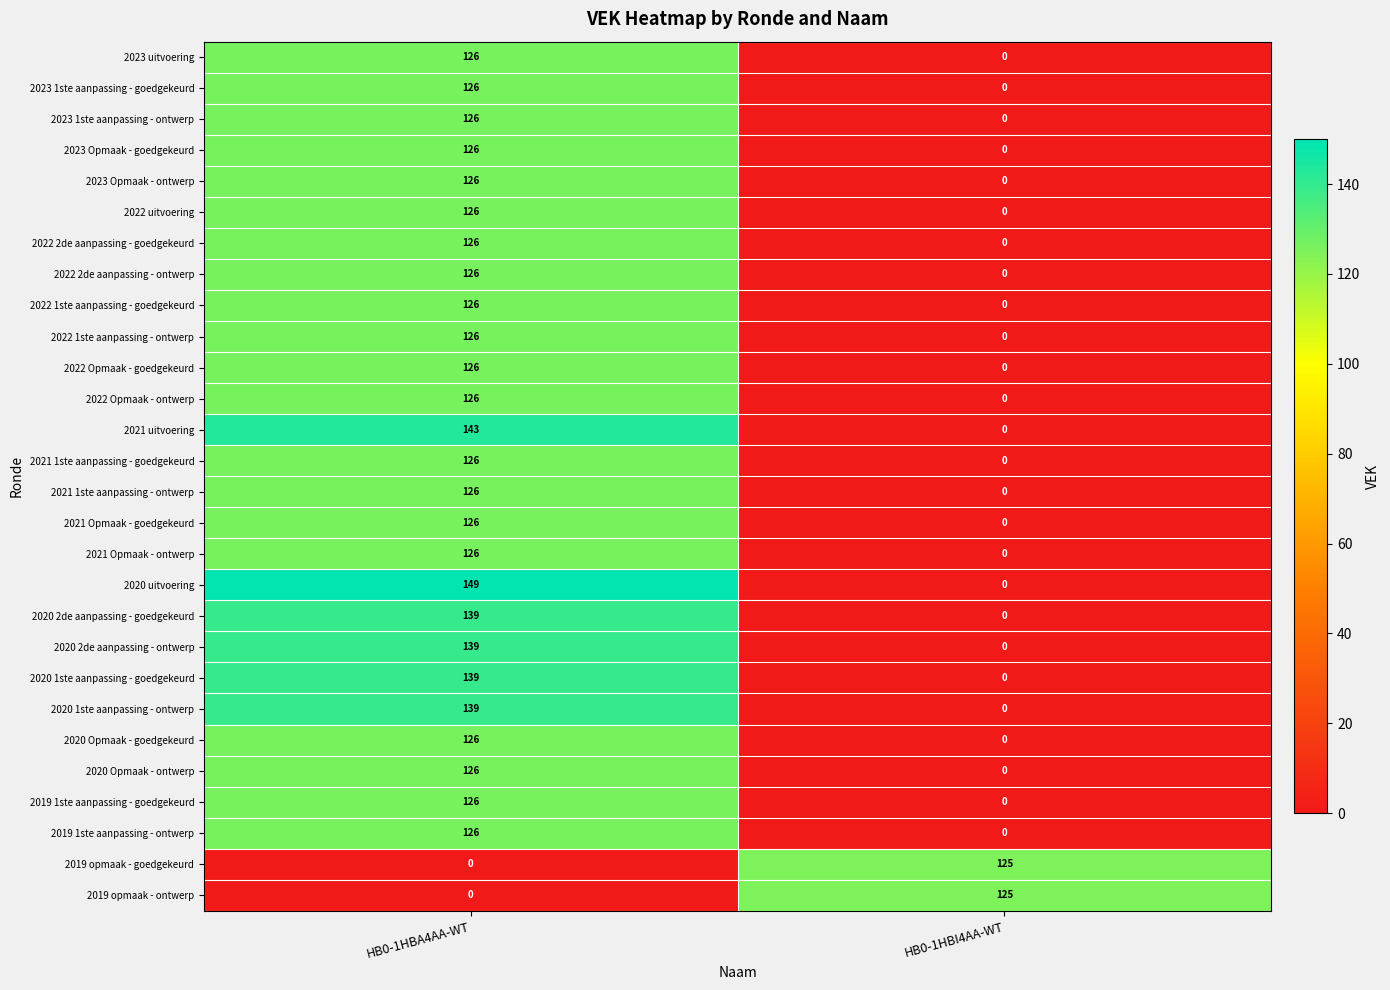

What is the maximum value for 2019 1ste aanpassing - ontwerp?

126